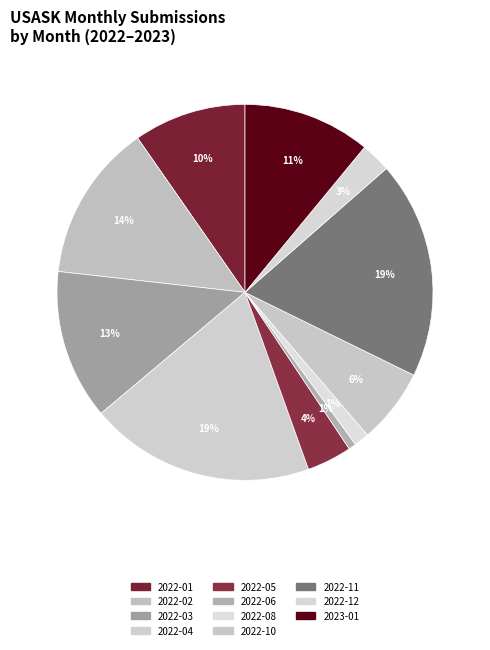

How many segments does this pie chart have?

11